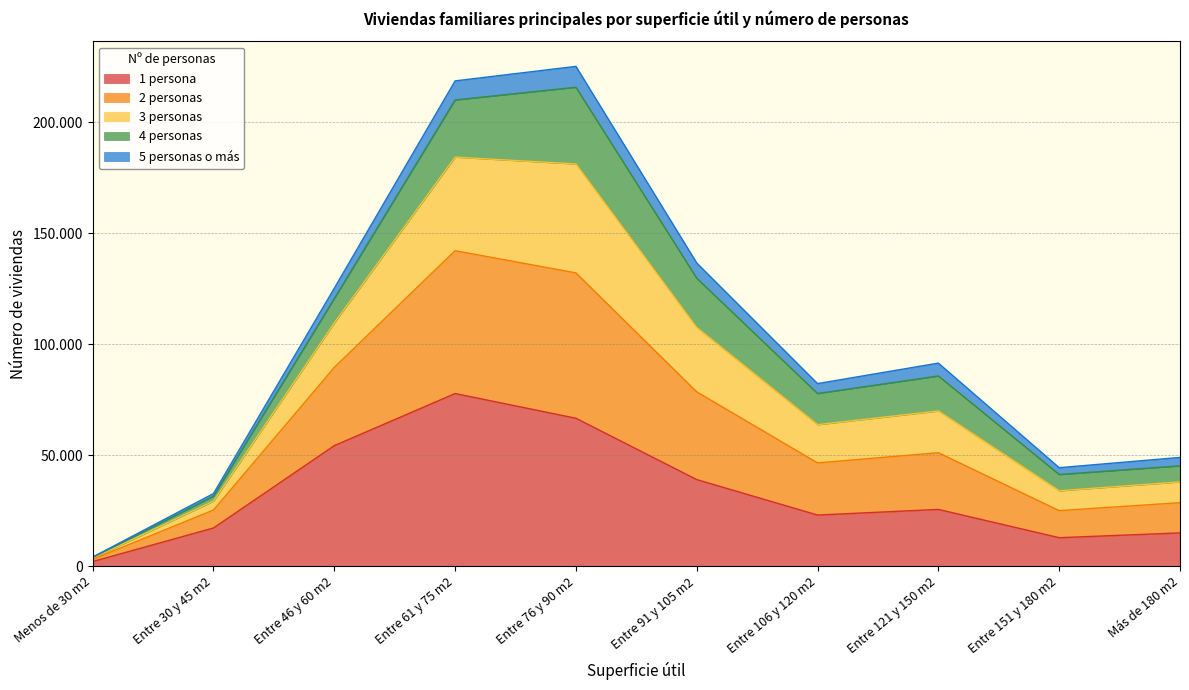

Rank the categories by 2 personas value from highest to lowest.

Entre 76 y 90 m2, Entre 61 y 75 m2, Entre 91 y 105 m2, Entre 46 y 60 m2, Entre 121 y 150 m2, Entre 106 y 120 m2, Más de 180 m2, Entre 151 y 180 m2, Entre 30 y 45 m2, Menos de 30 m2